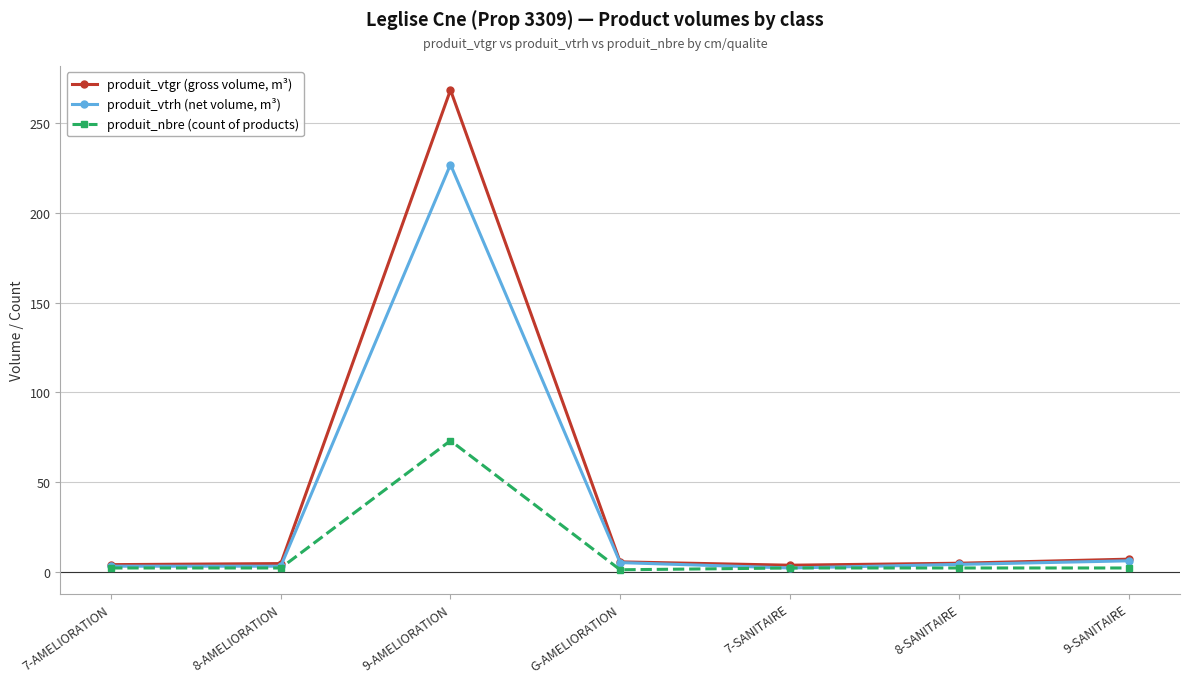

How many data points does each series have?

7